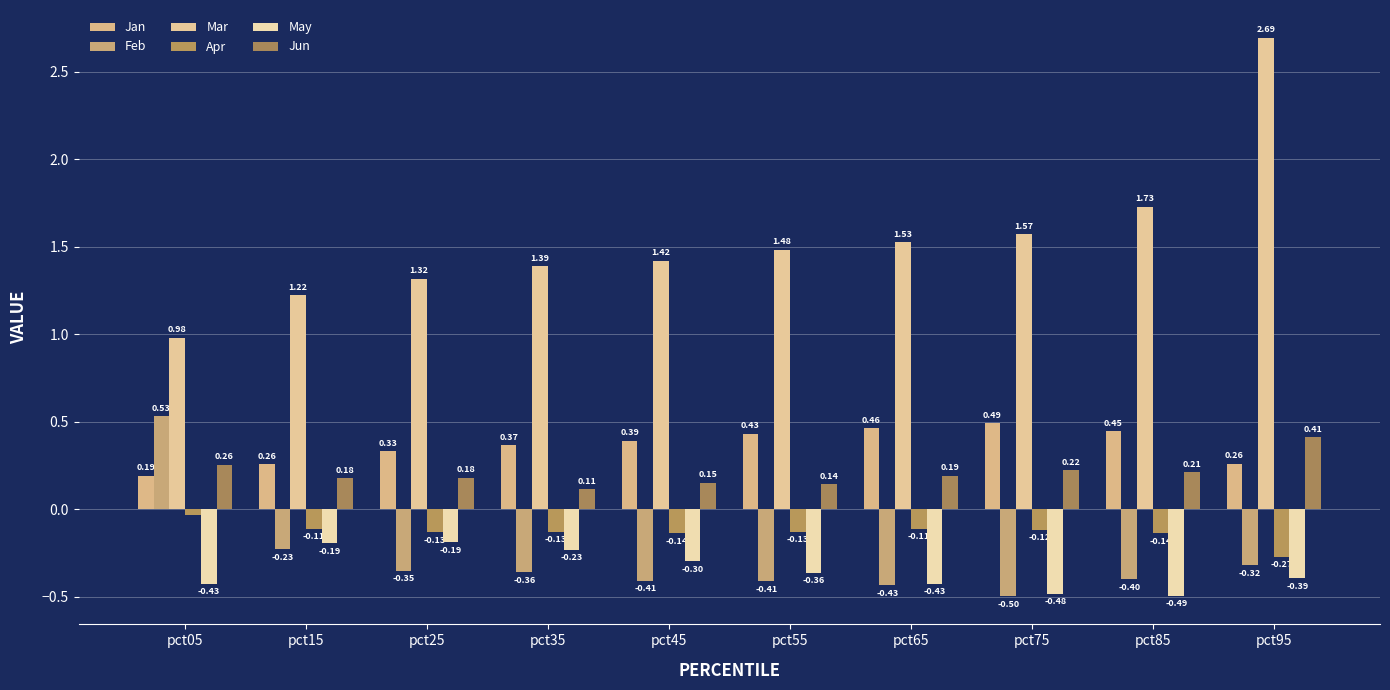

What is the value of the Feb bar at the 3rd from the left?

-0.3